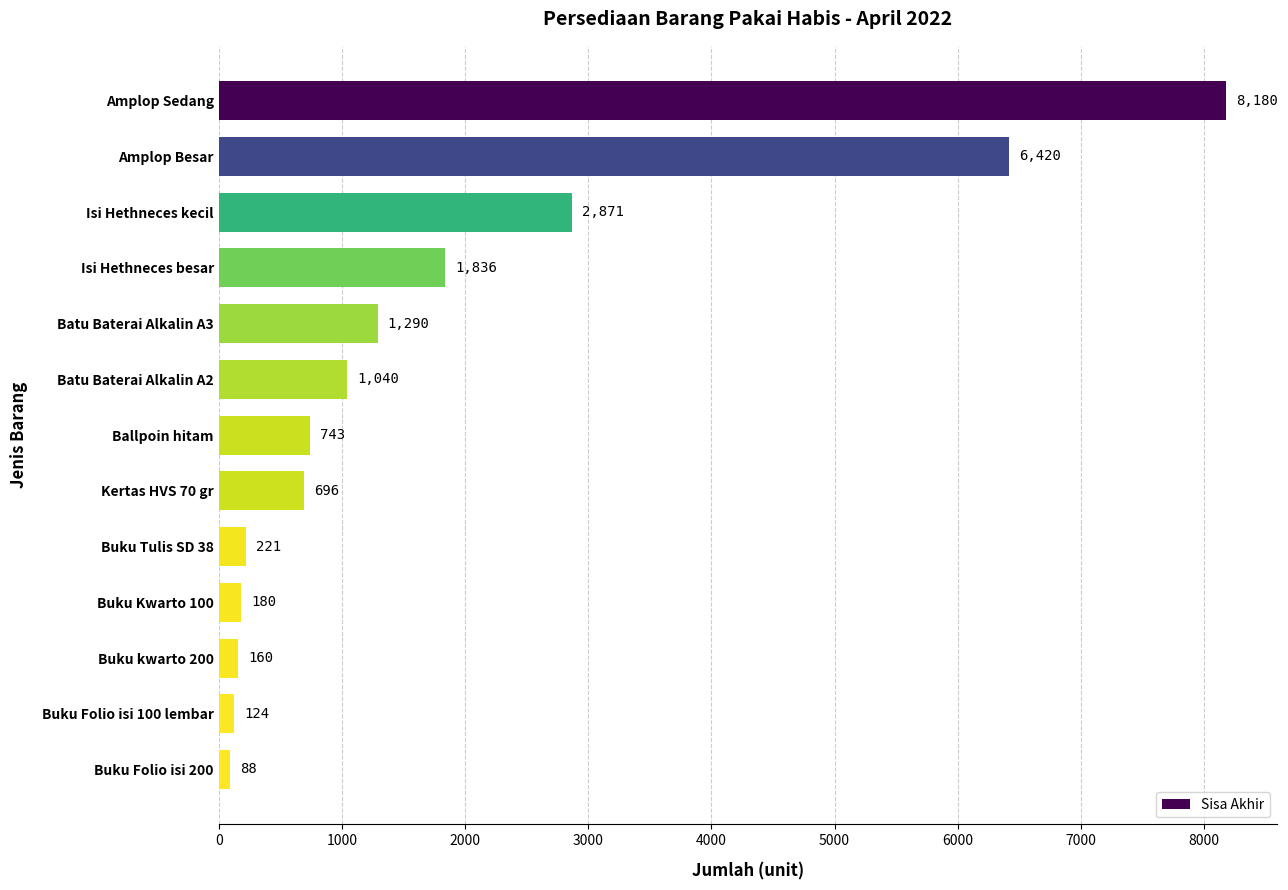

What is the greatest value displayed?

8180